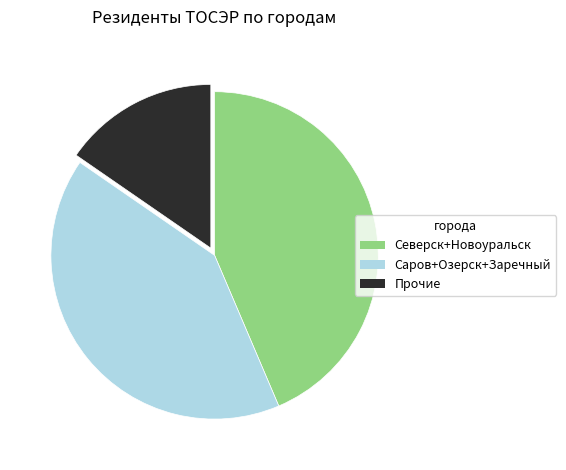

Is there a majority slice in this chart?

No